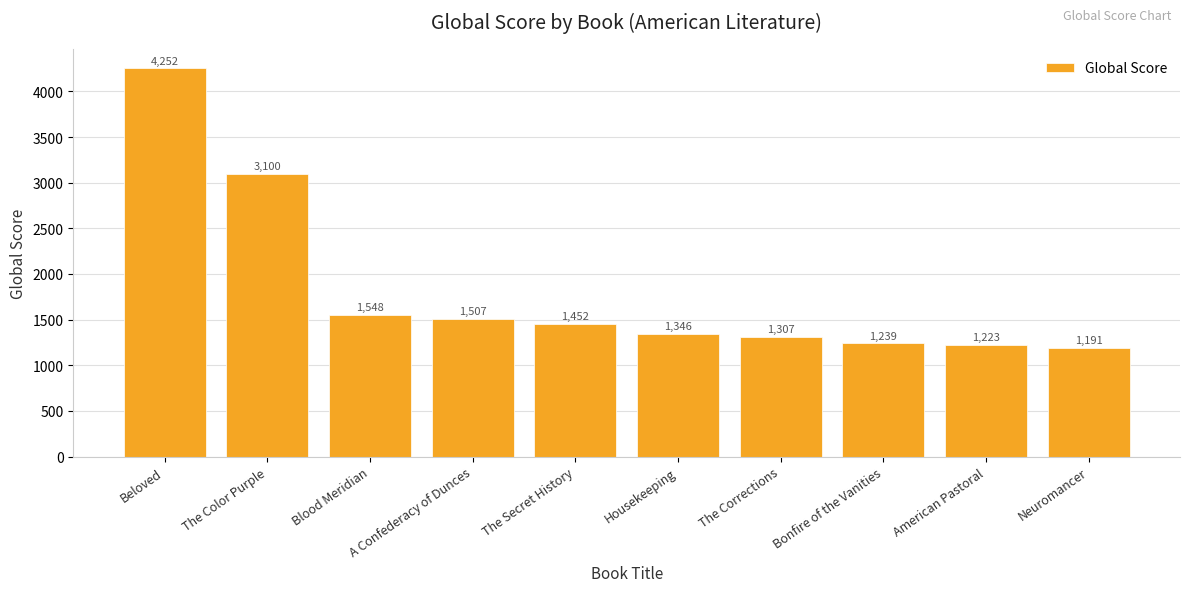

The chart shows a value of 4250 at The Color Purple. True or false?

False